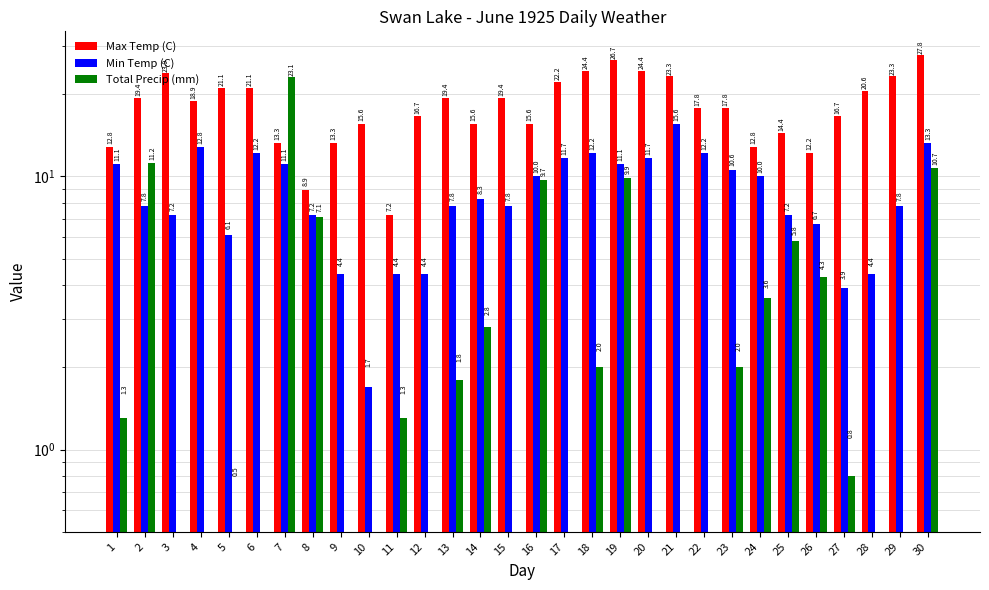

How many data points in Min Temp (C) are above 8?

15